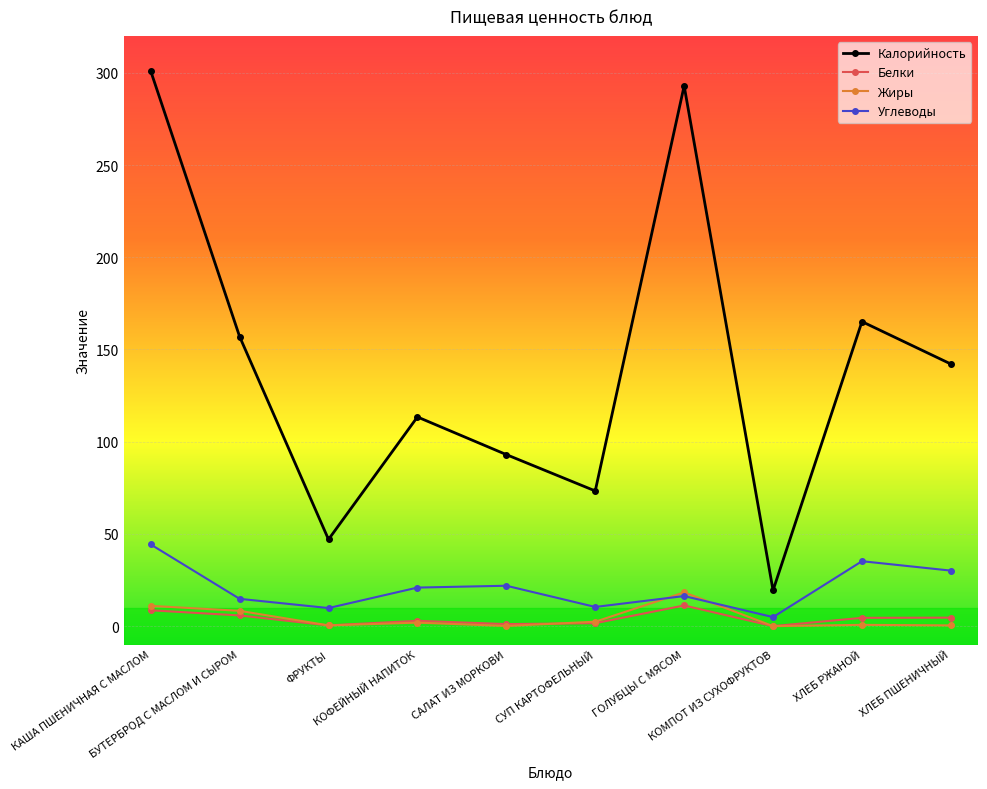

How many values in the Углеводы series exceed 20?

5